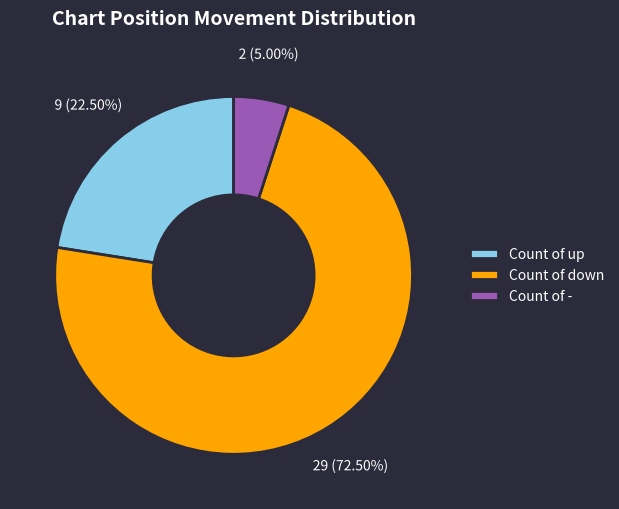

Which has a higher value, Count of up or Count of down?

Count of down